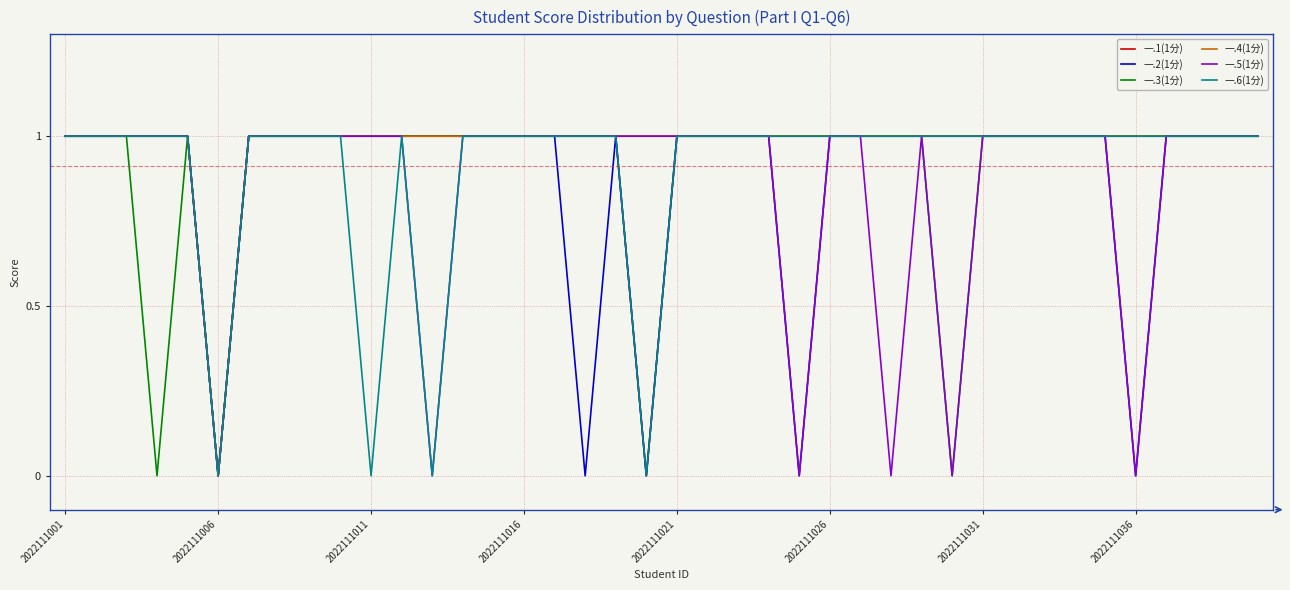

Rank the series by their average value, from lowest to highest.

一.5(1分), 一.2(1分), 一.6(1分), 一.3(1分), 一.1(1分), 一.4(1分)